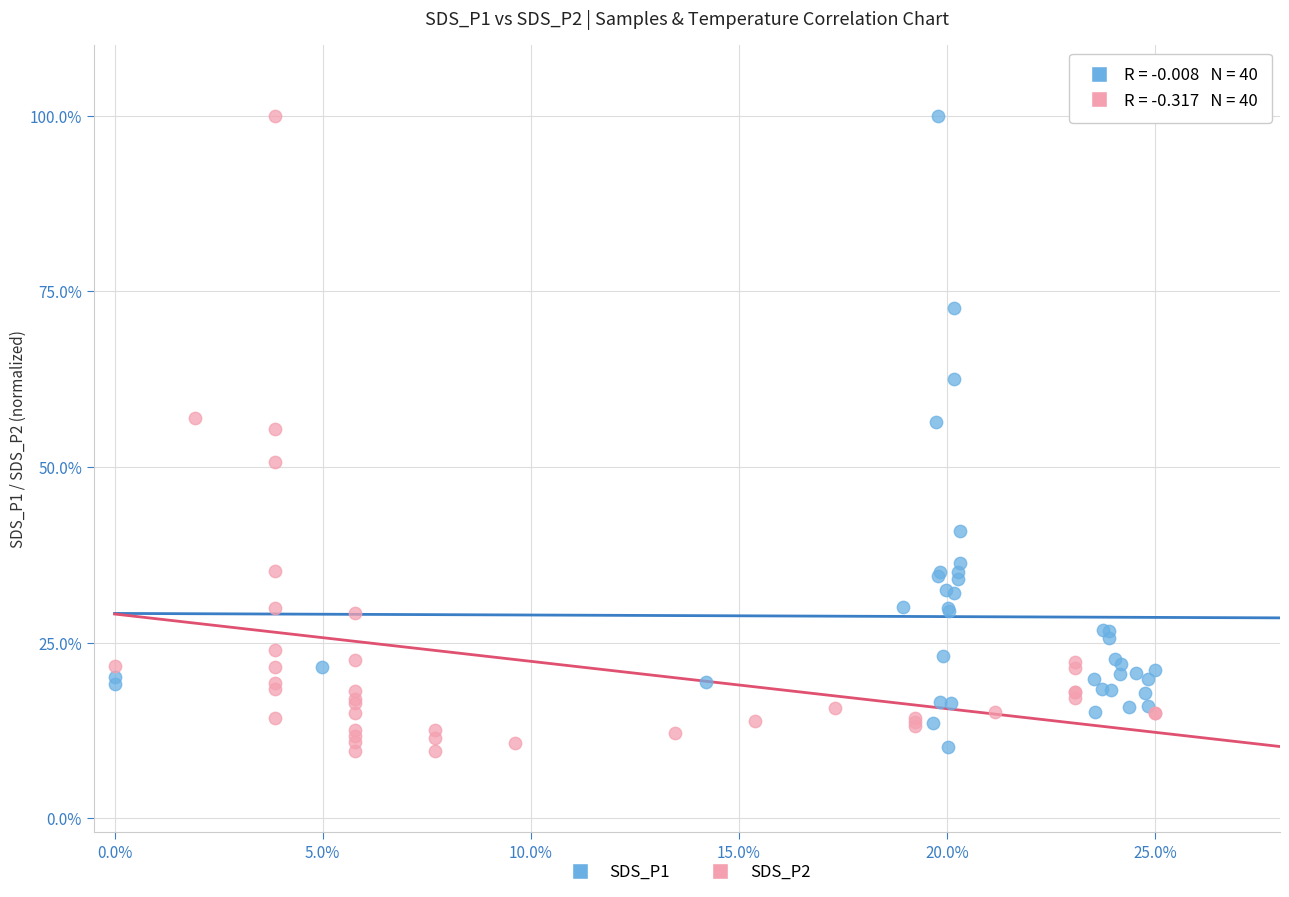

What are all the series names shown in the legend?

SDS_P1, SDS_P2